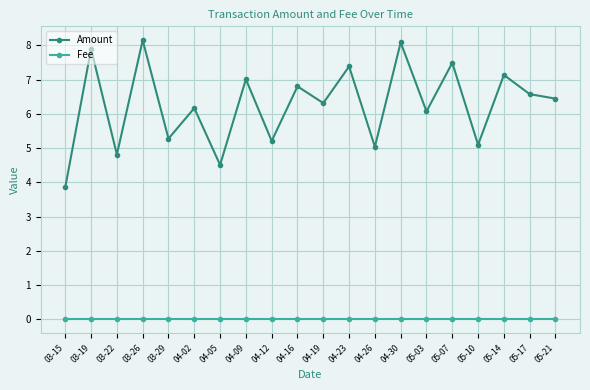

What is the label of the 4th point from the left?

03-26